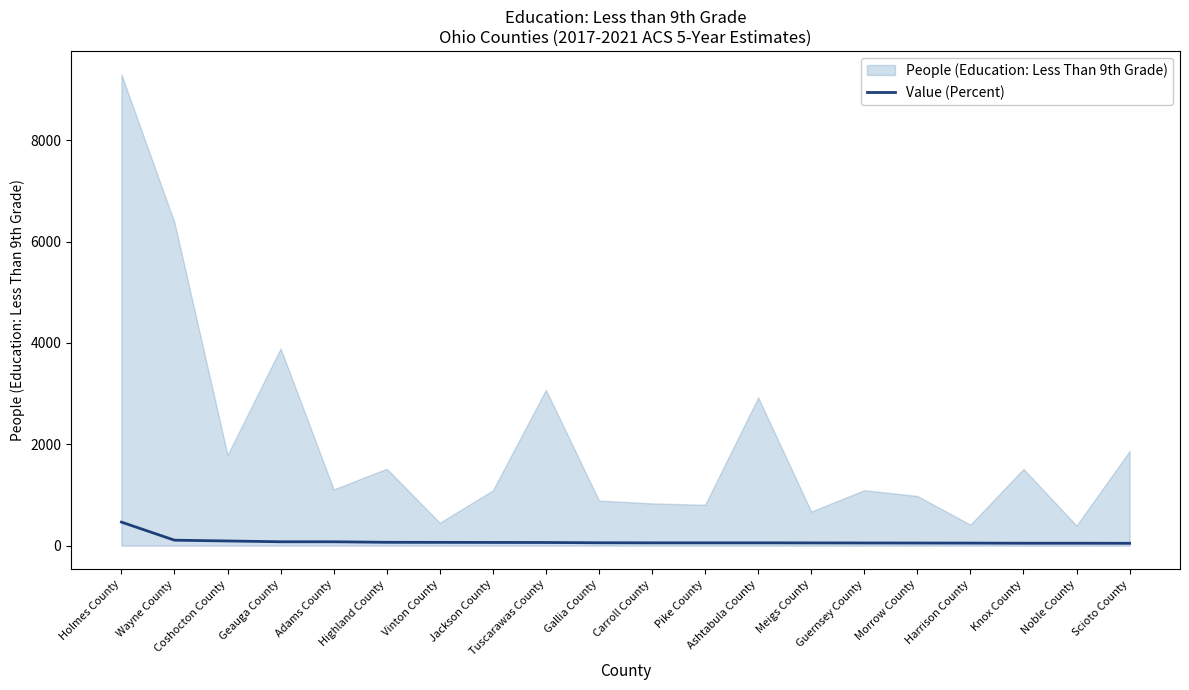

What is the highest value of the Value (Percent) series?

464.8